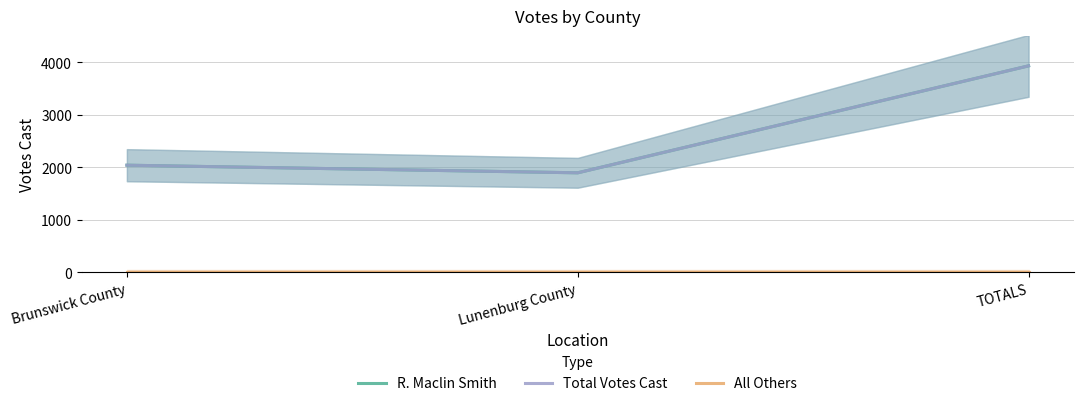

At which label is All Others closest to 0?

Brunswick County